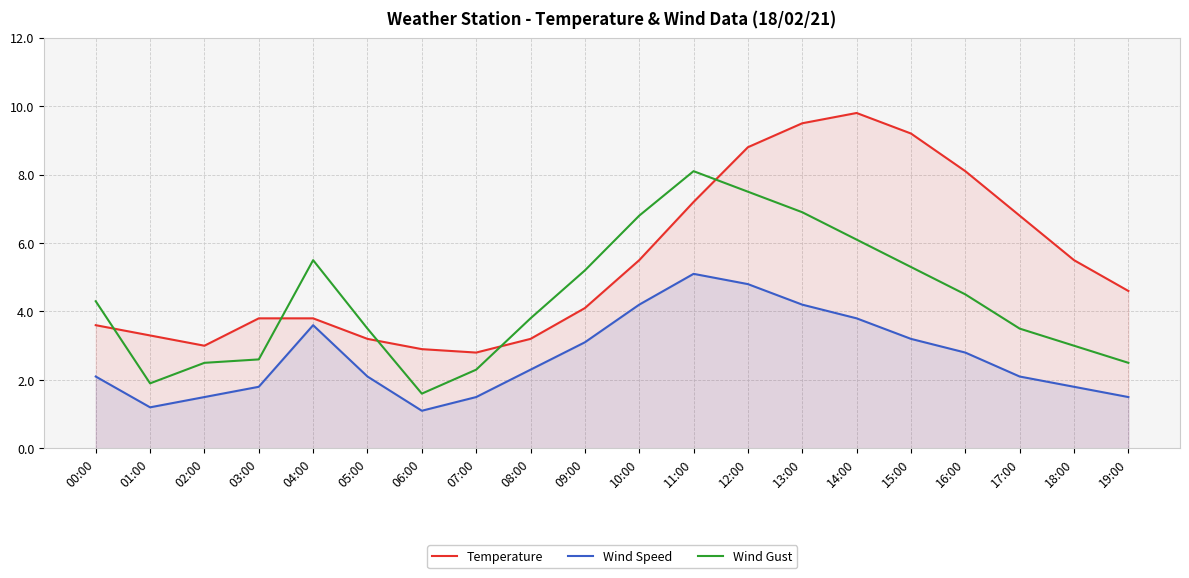

At which label is Wind Speed closest to 3?

09:00